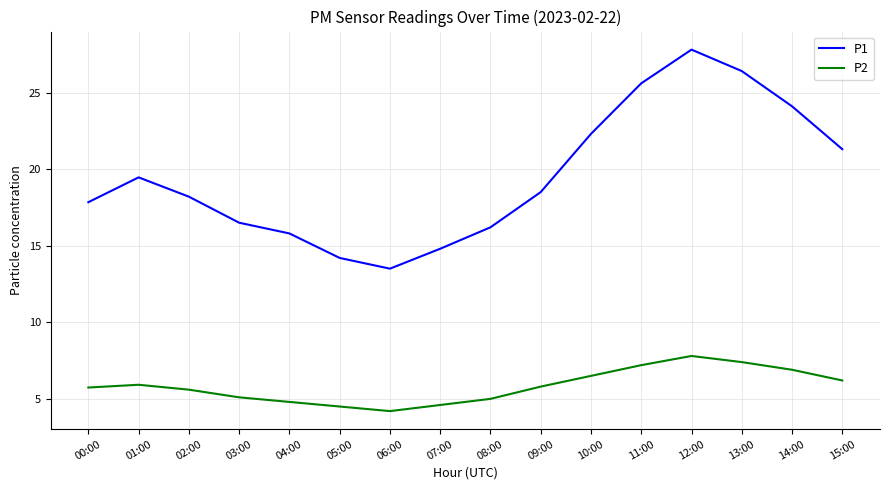

Is the value of P2 at 08:00 greater than the value of P1 at 15:00?

No